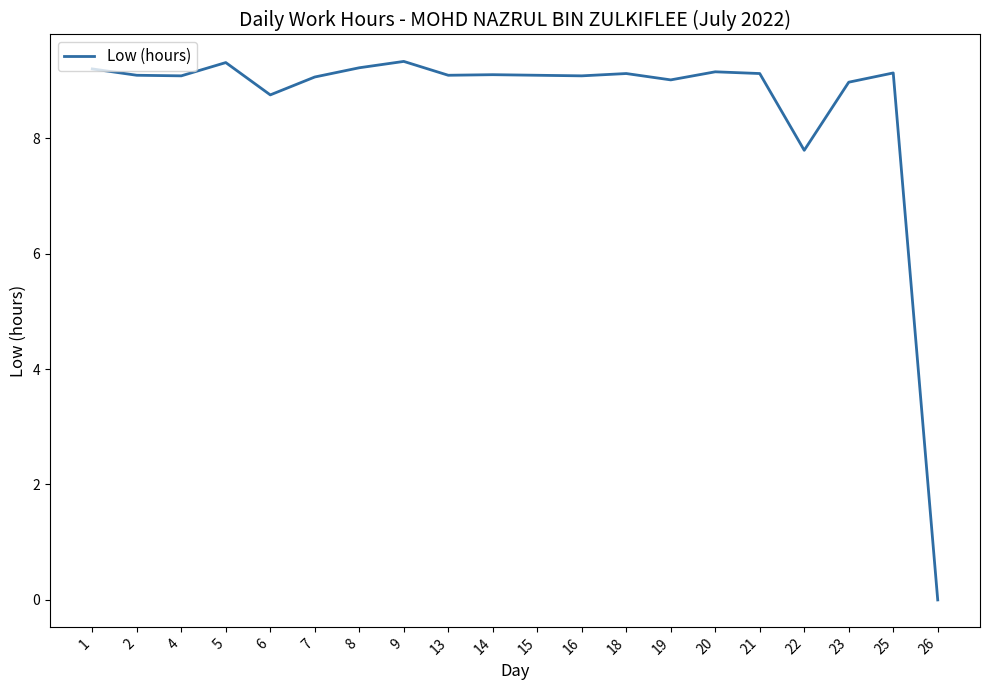

The value at 21 is 14.1. True or false?

False